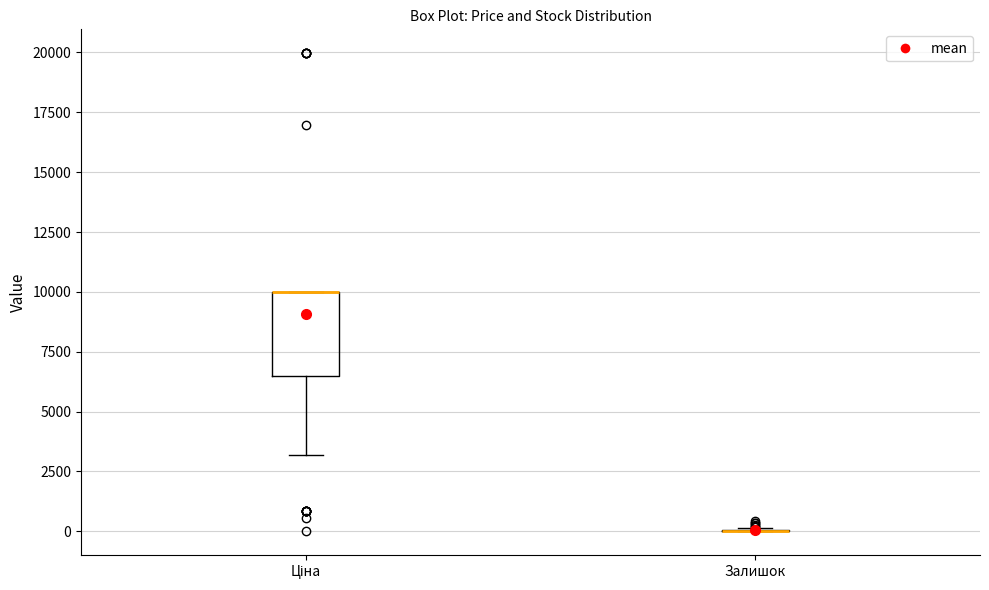

Reading left to right, read every box against the y-axis: the position of its median line, the range the box covers, and the ends of its whiskers. The values are not printed on the chart, so give them approximately, as read against the axis.

Ціна: median 10000 (drawn on the box's upper edge), box 6500 to 10000, whiskers 3000 to 10000
Залишок: box collapsed to a line at 0, whiskers 0 to 0